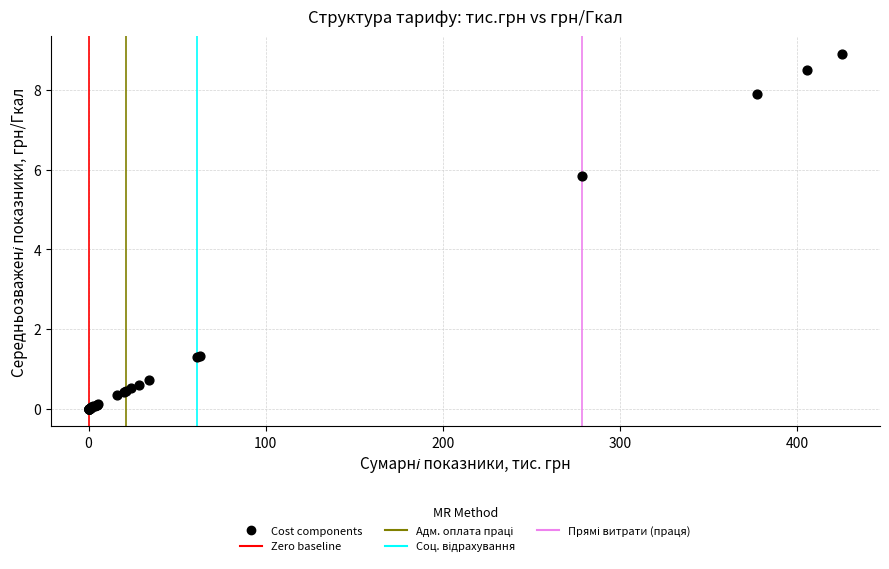

What Y value in the scatter plot is closest to 4?

5.8